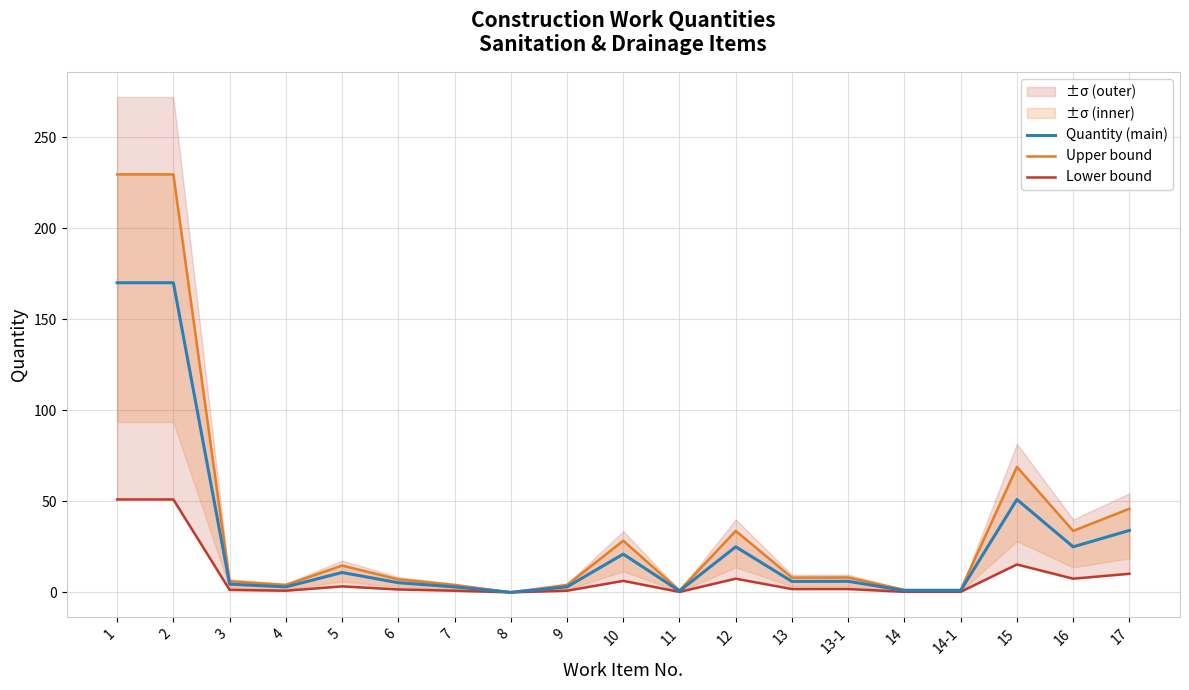

True or false: Lower bound has more than 0 interior local peaks.

True